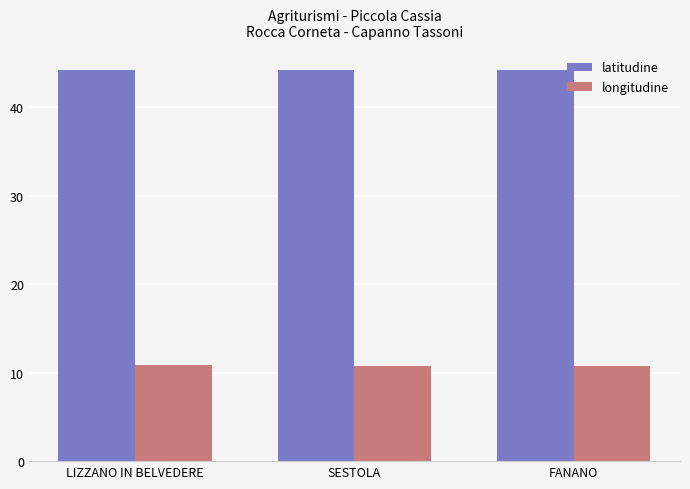

What are all the series names shown in the legend?

latitudine, longitudine